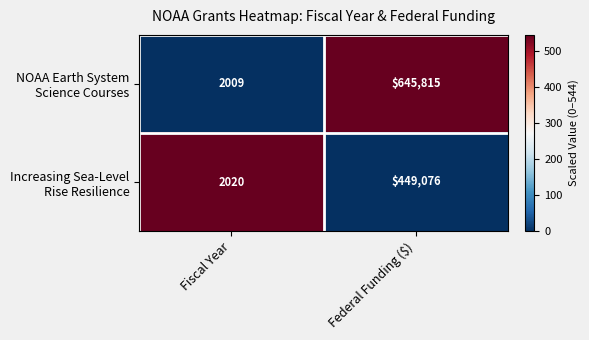

What is the total value across all series at Fiscal Year?

4029